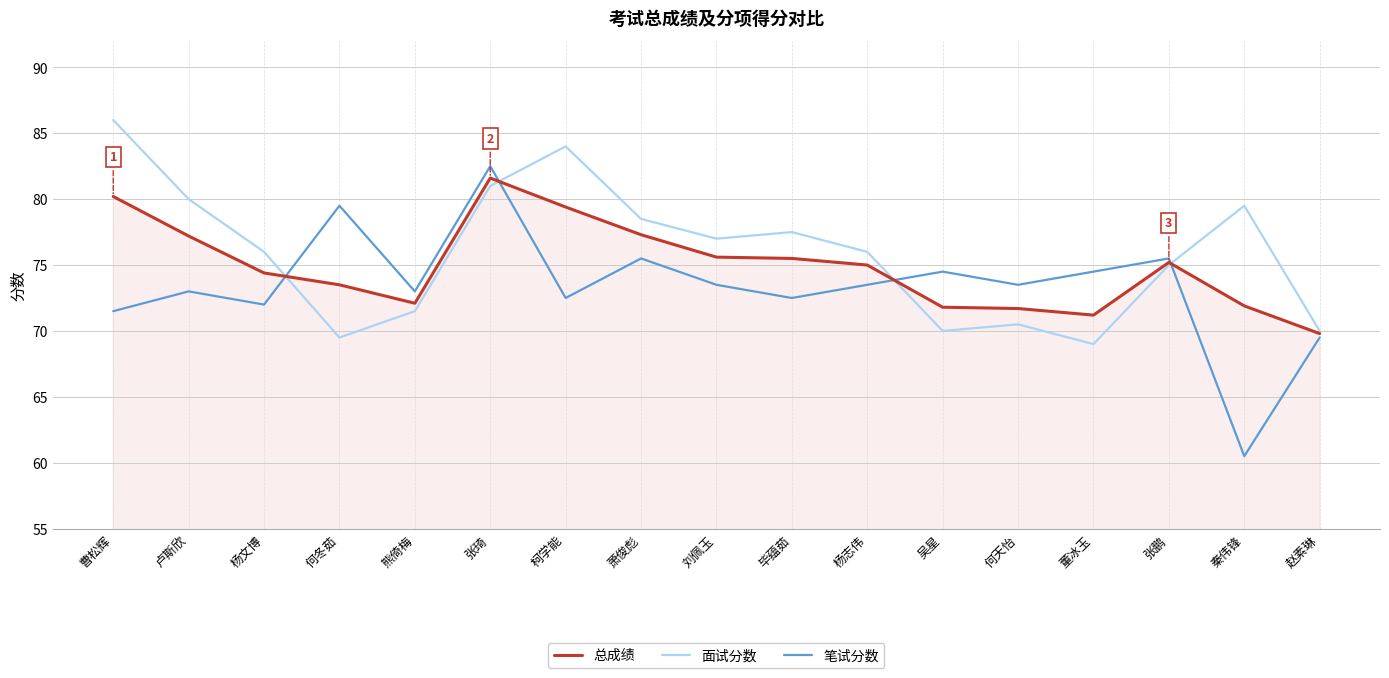

How many lines are shown in the chart?

3